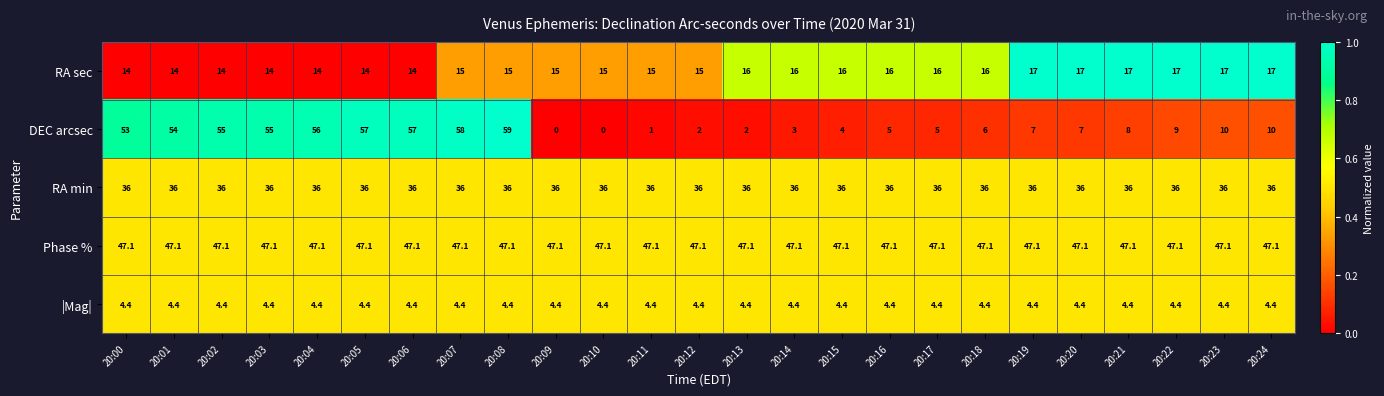

What is the approximate value of RA min at 20:06?

36.0